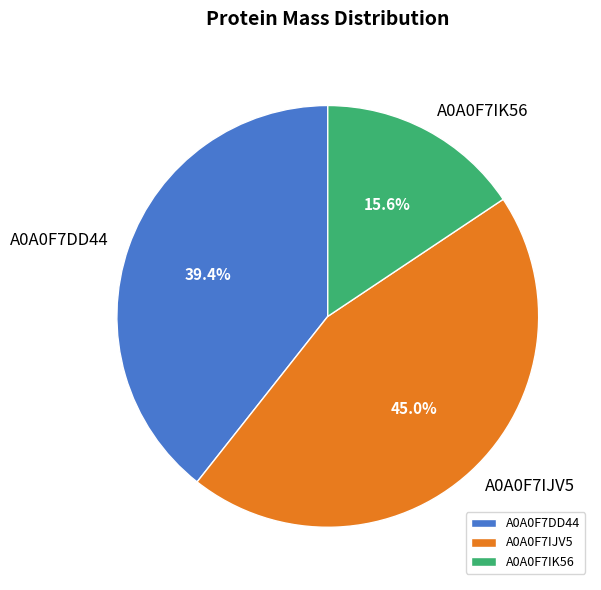

To the nearest percent, what is the average slice percentage?

33%